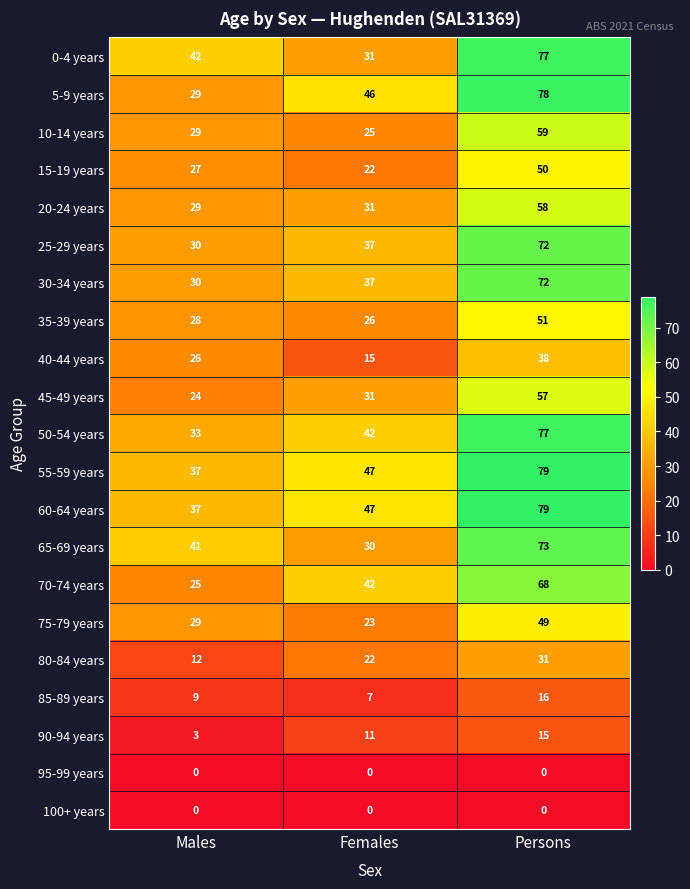

What is the sum of the 45-49 years values at Females and Persons?

88